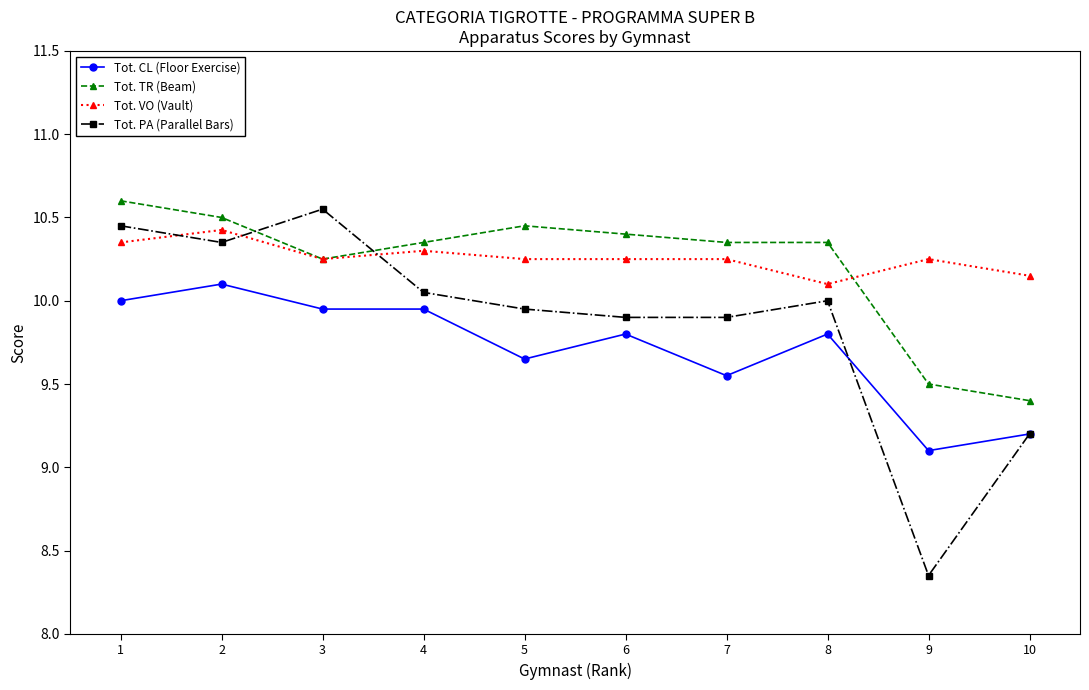

What is the difference between the highest and lowest values at 4?

0.4